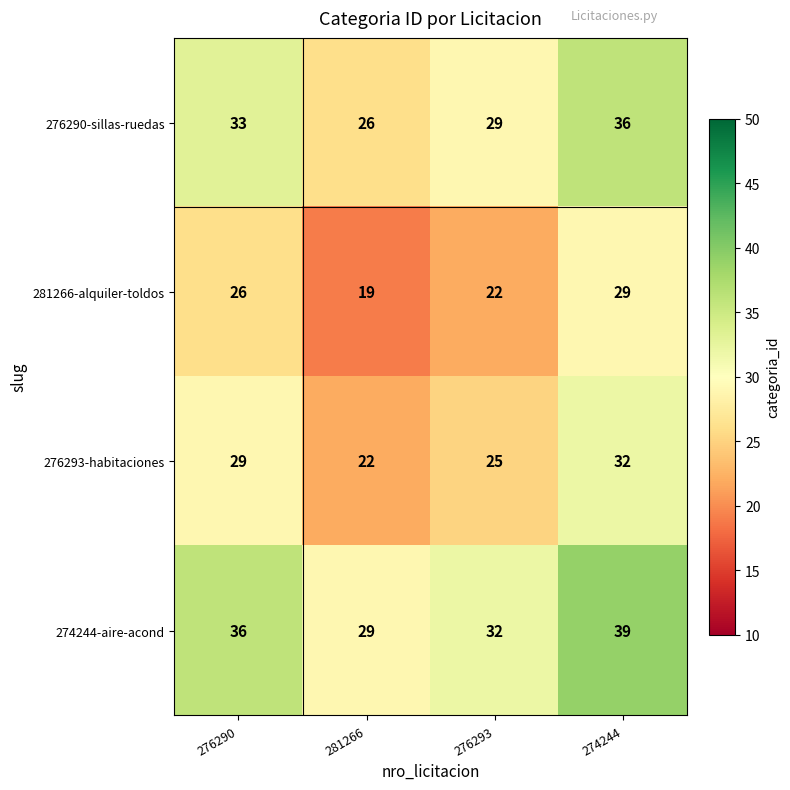

What is the sum of the 274244-aire-acond values at 276290 and 281266?

65